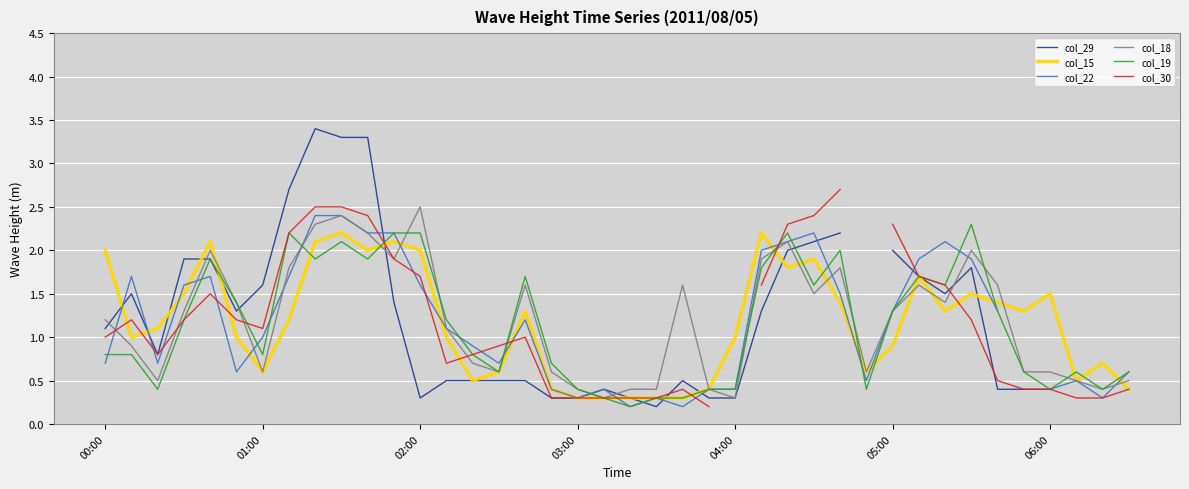

Between 30 and 34, which series saw the biggest shift?

col_30